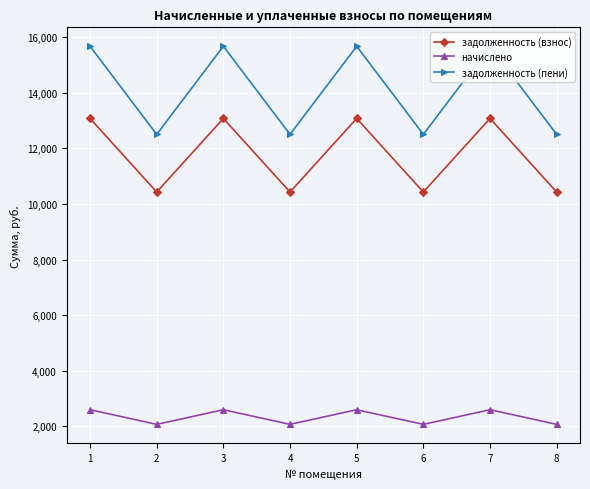

Rank the series by their average value, from highest to lowest.

задолженность (пени), задолженность (взнос), начислено